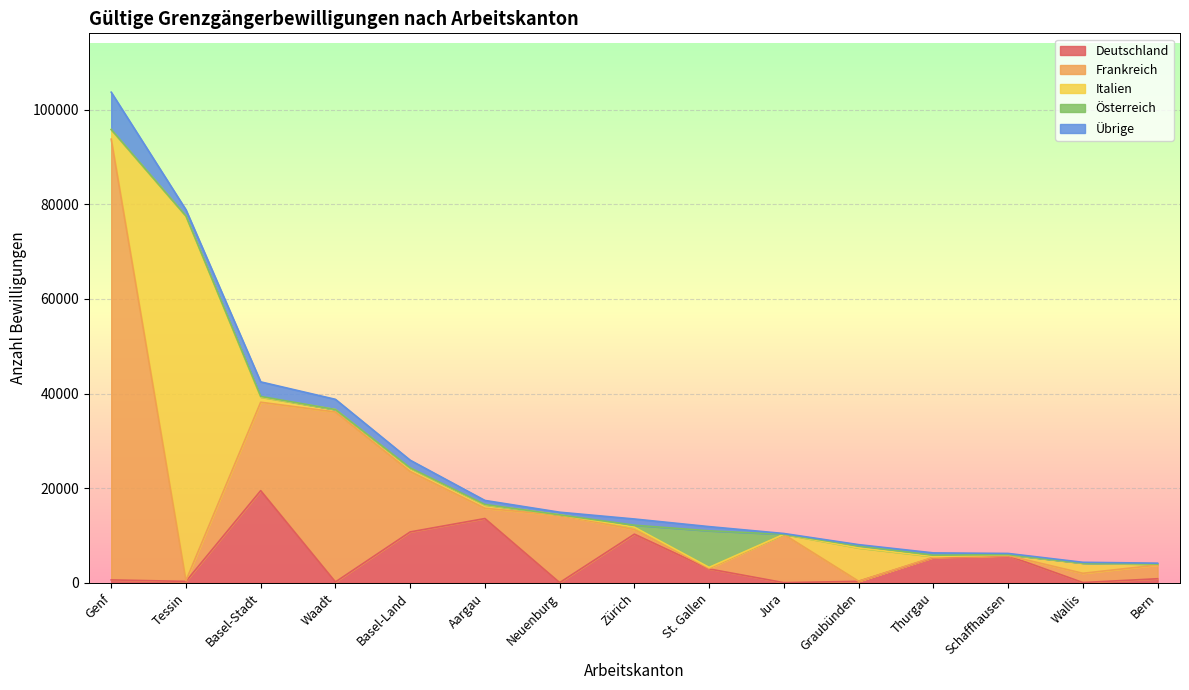

At which category is the sum across all series the highest?

Genf